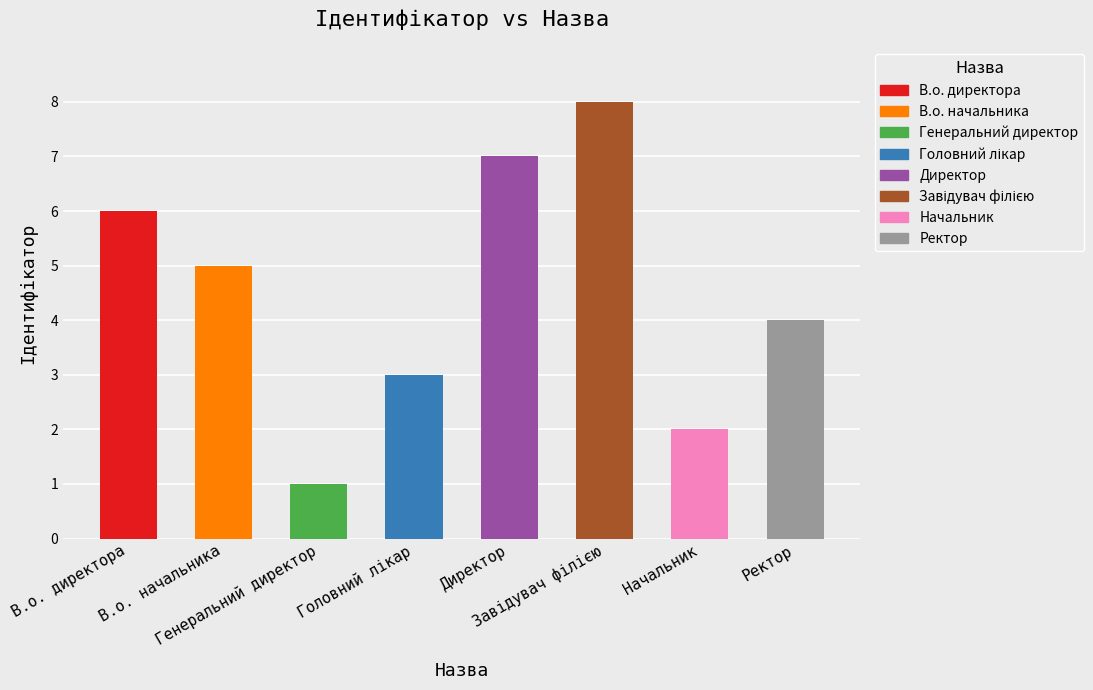

Are the bars horizontal?

No